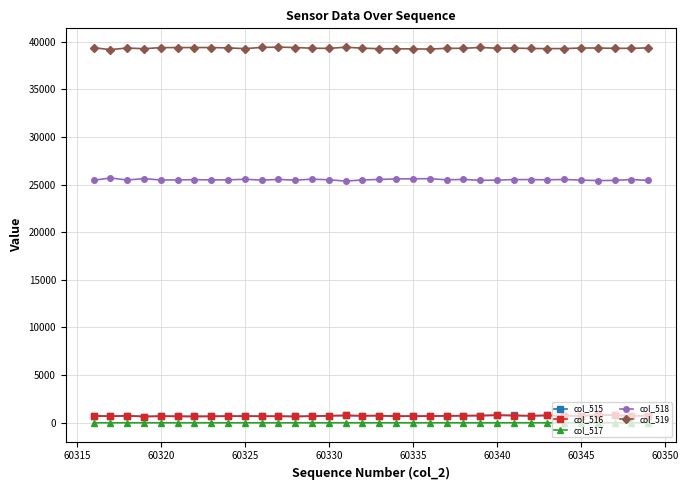

Is this an area chart (filled region under the line)?

No